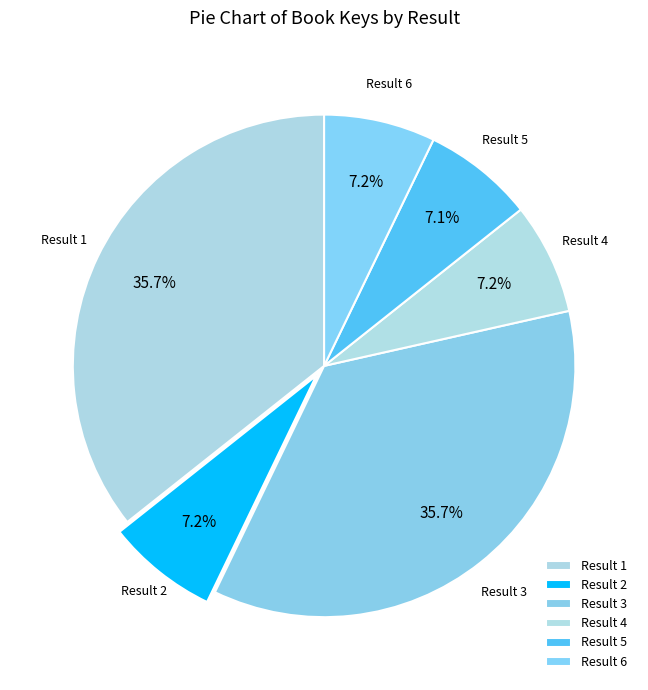

How many slices are in this pie chart?

6